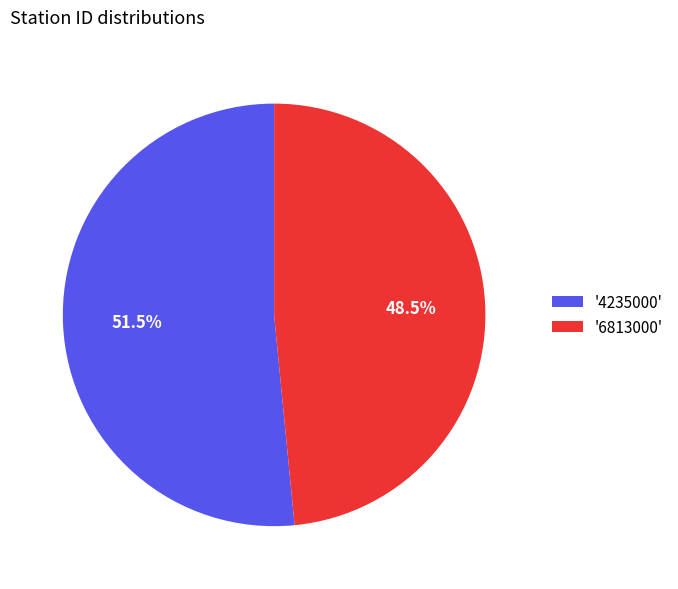

Is there a majority slice in this chart?

Yes